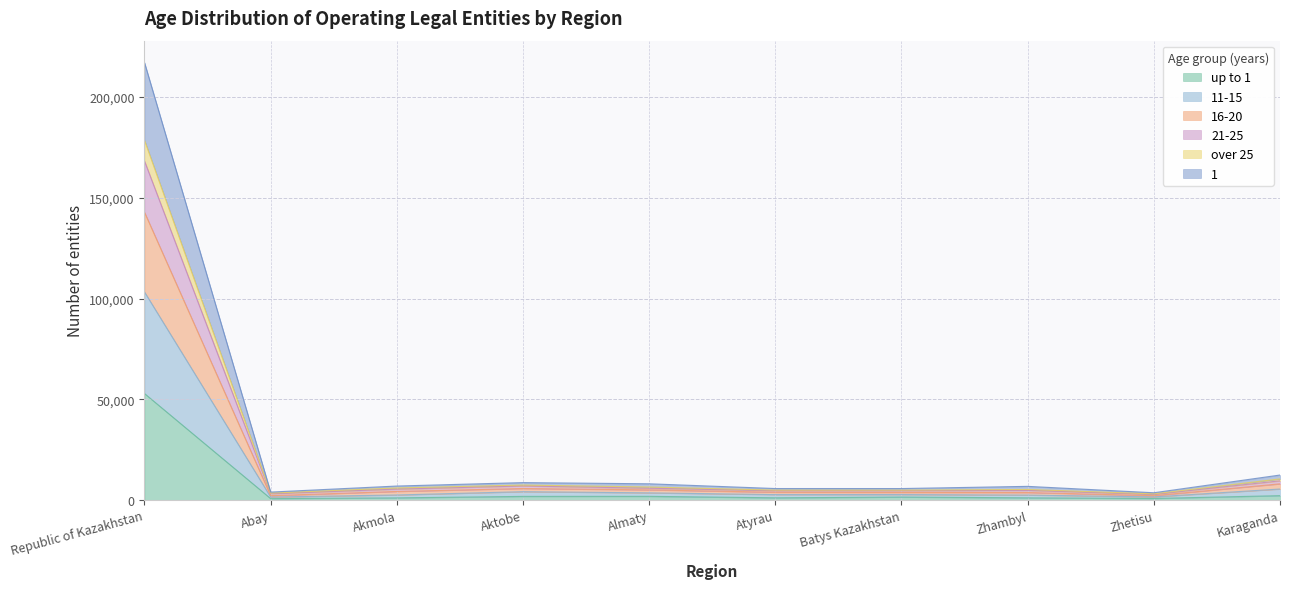

Does the chart have visible grid lines?

Yes